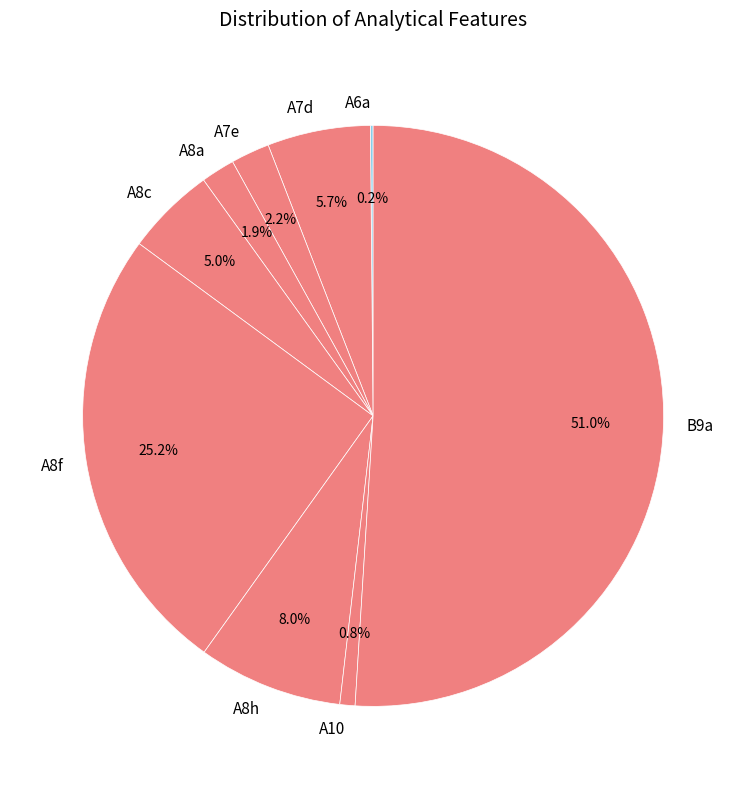

Does A8f represent more than half of the total?

No